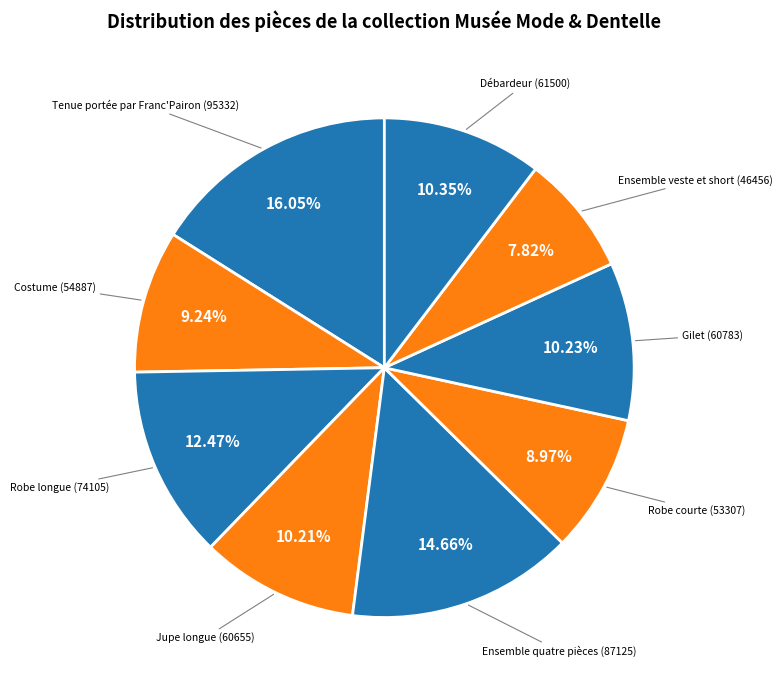

Which slice is the smallest?

Ensemble veste et short (46456)